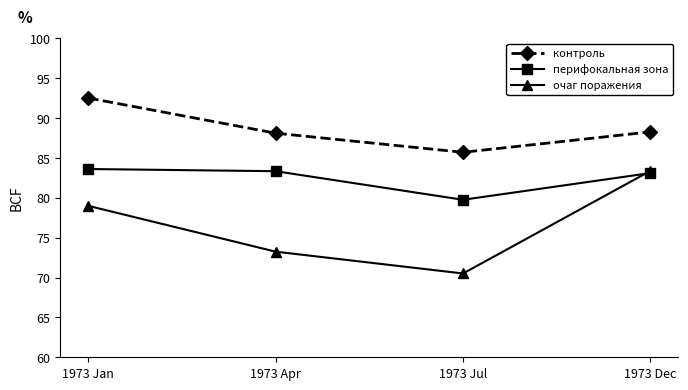

Does the chart have visible grid lines?

No